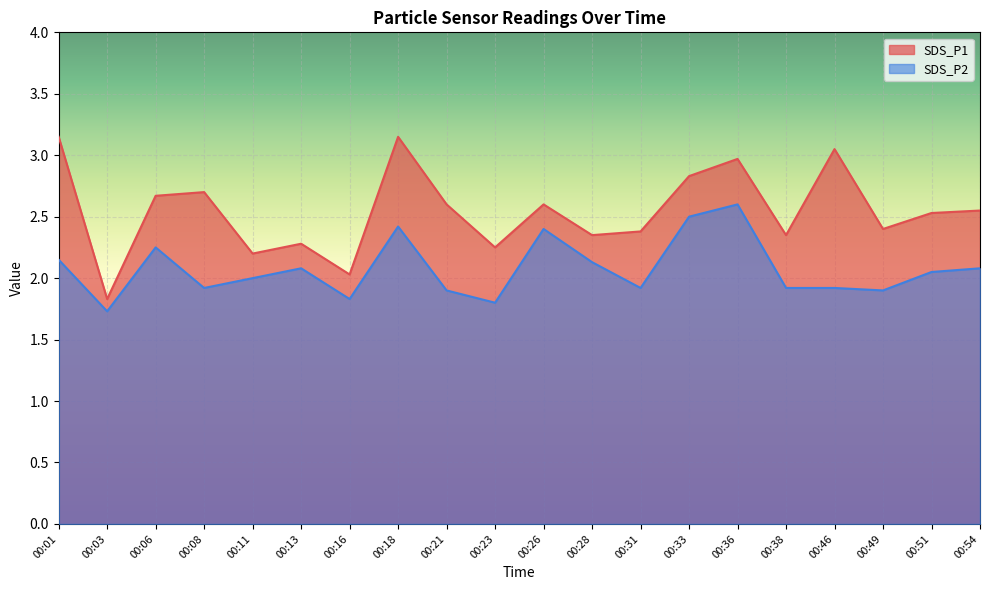

Which has a higher value, 00:36 or 00:11?

00:36